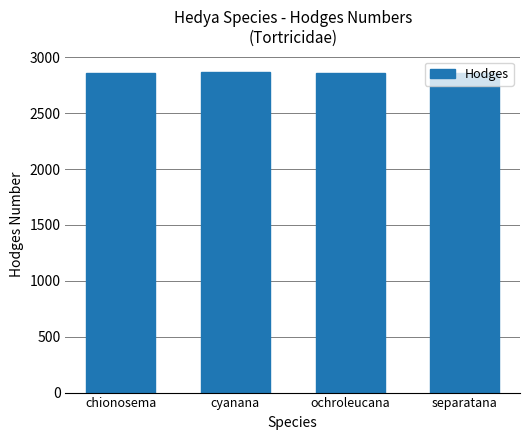

True or false: the data shows 3837 at cyanana.

False